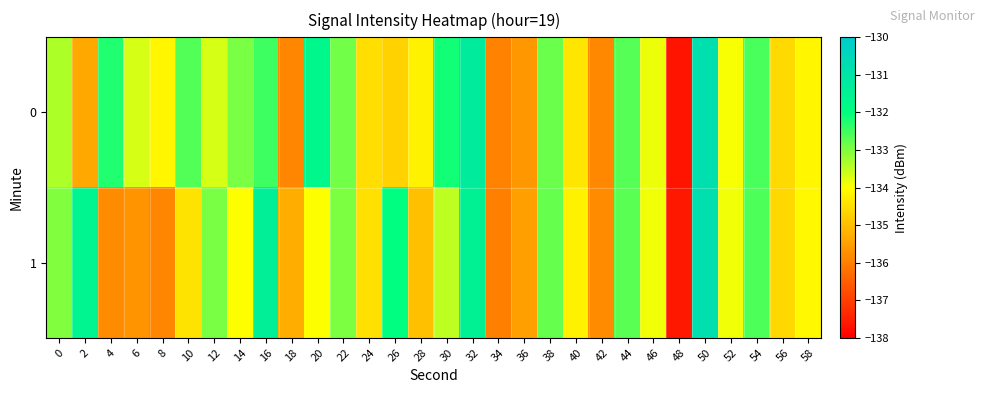

List the series in order of their overall mean, lowest first.

1, 0